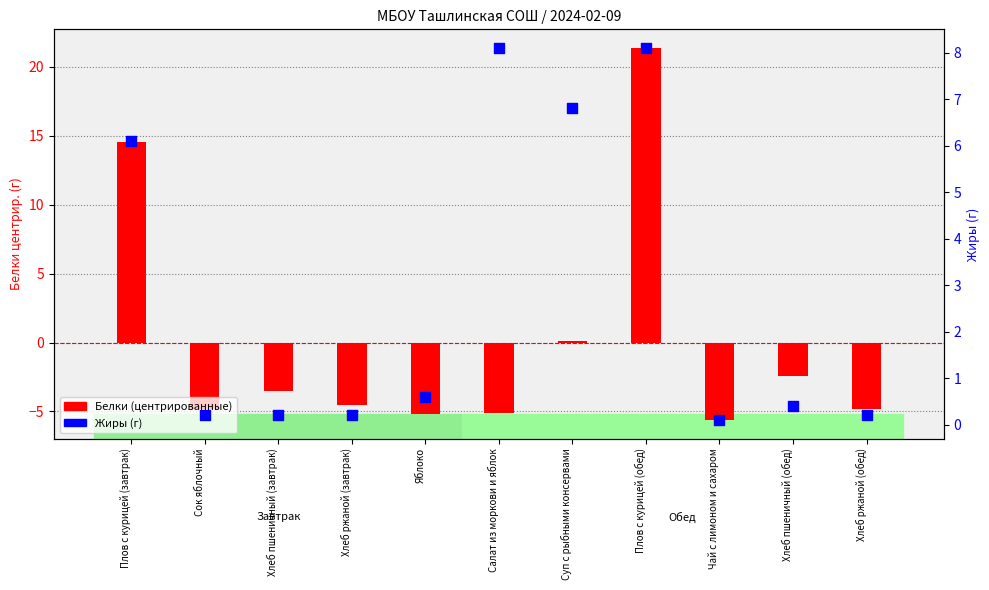

Is the value of Жиры (г) at Плов с курицей (обед) greater than the value of Белки (центрированные) at Плов с курицей (завтрак)?

No